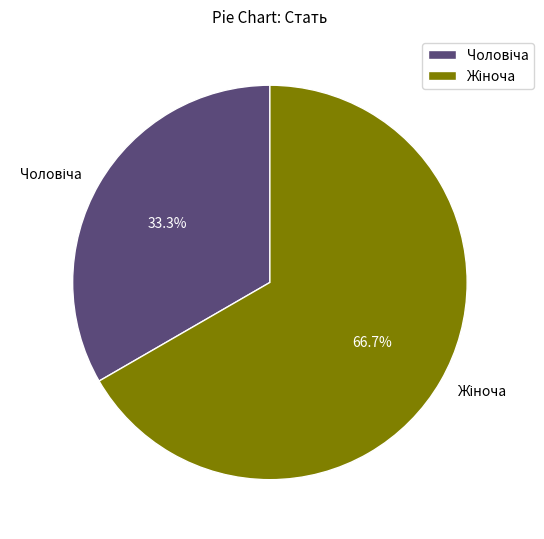

Is there a majority slice in this chart?

Yes